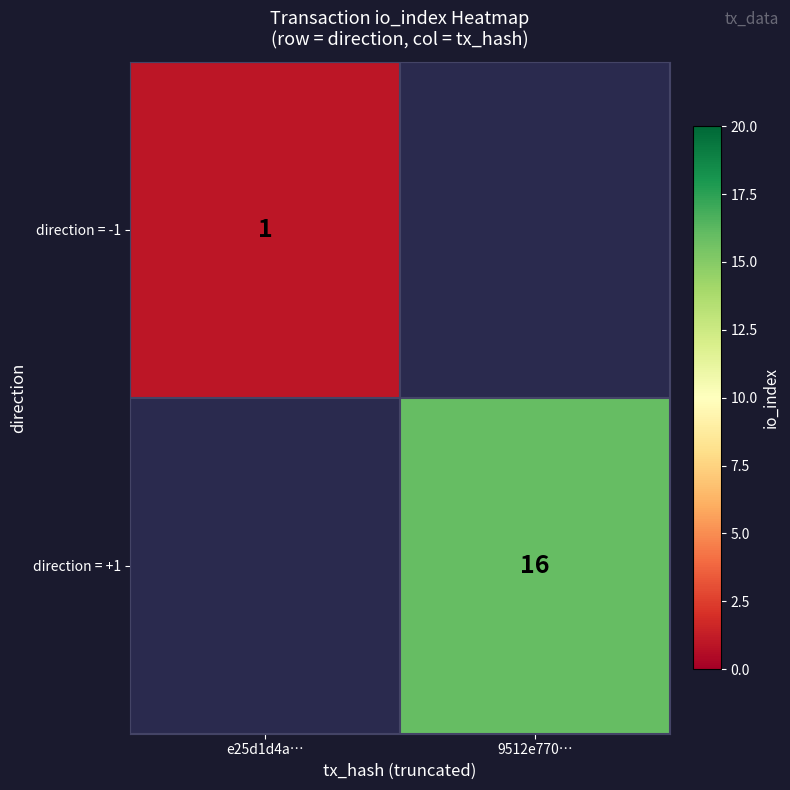

True or false: direction = +1 has a value of 16 at 9512e770….

True